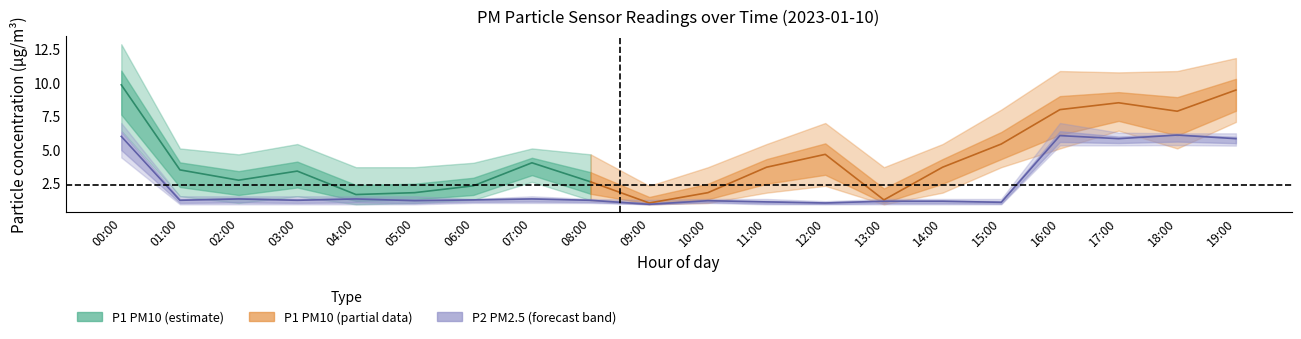

Between which two adjacent categories do P2_upper and P1_lower first intersect?

06:00 and 07:00